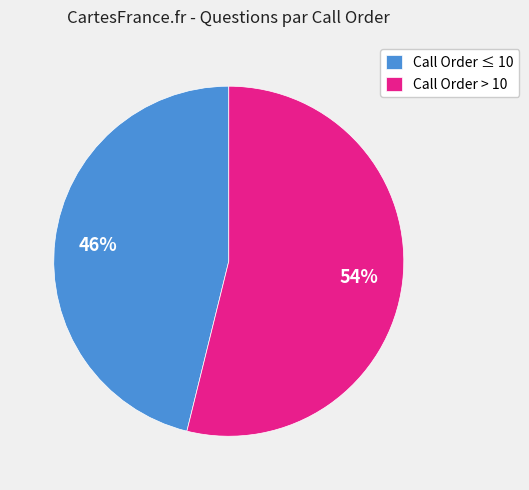

The Call Order > 10 slice represents 54% of the pie. True or false?

True